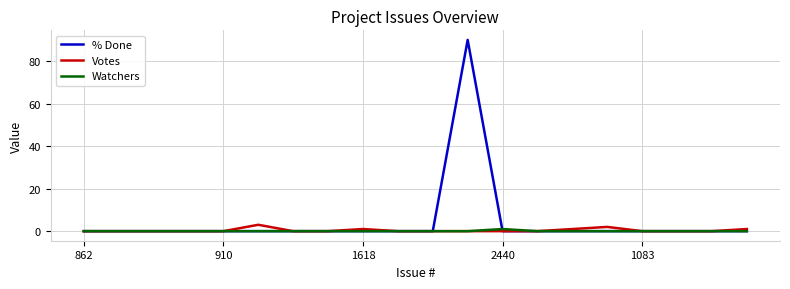

Which series has the largest total across all categories?

% Done